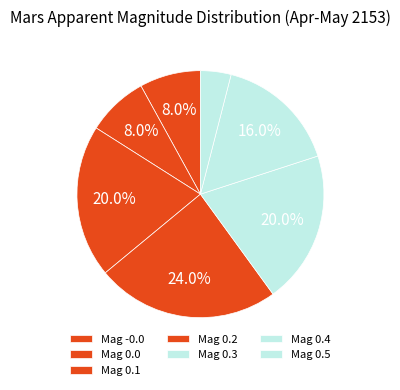

How many slices are in this pie chart?

7